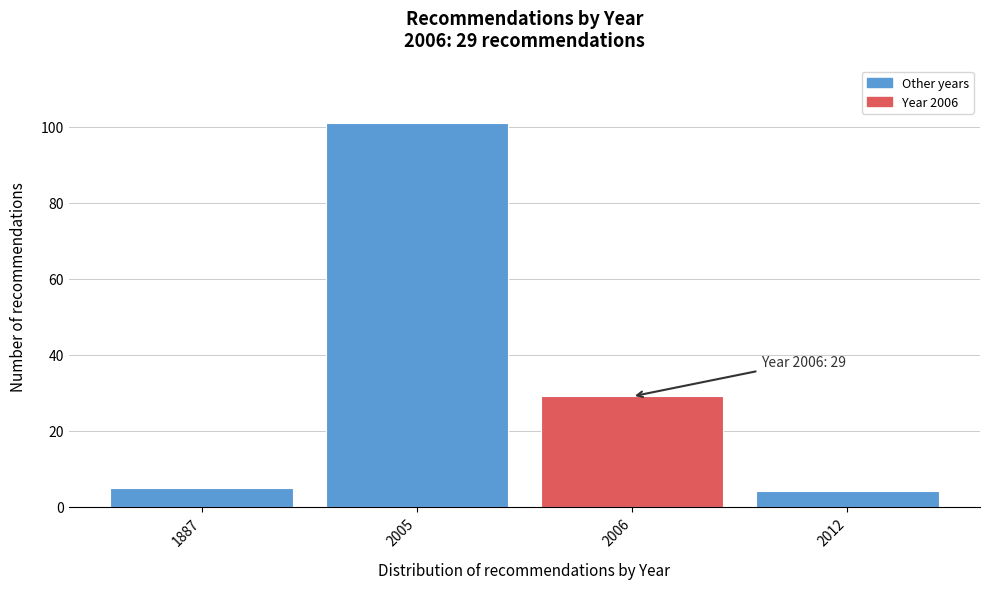

Reading right to left, transcribe all the data shown in this chart.

2012=4	2006=29	2005=101	1887=5